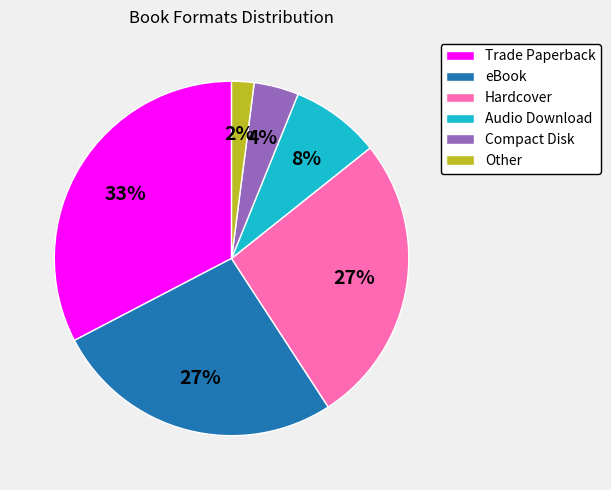

What is the largest slice in the pie chart?

Trade Paperback